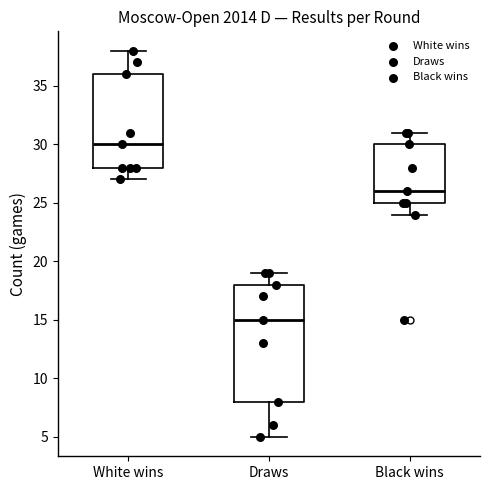

Reading left to right, transcribe this box plot: for each box, give where its median line is, the range the box spans, and where its two whiskers end, as read against the y-axis. The values are not printed on the chart, so give them approximately, as read against the axis.

White wins: median 30, box 28 to 36, whiskers 27 to 38
Draws: median 15, box 8 to 18, whiskers 5 to 19
Black wins: median 26, box 25 to 30, whiskers 24 to 31